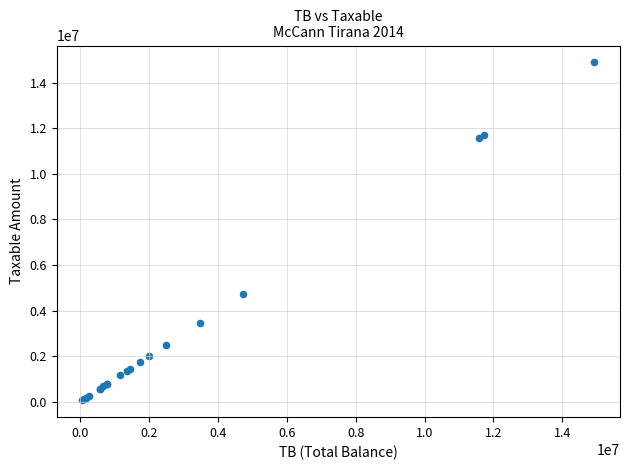

What Y value in the scatter plot is closest to 7474836?

4731146.9